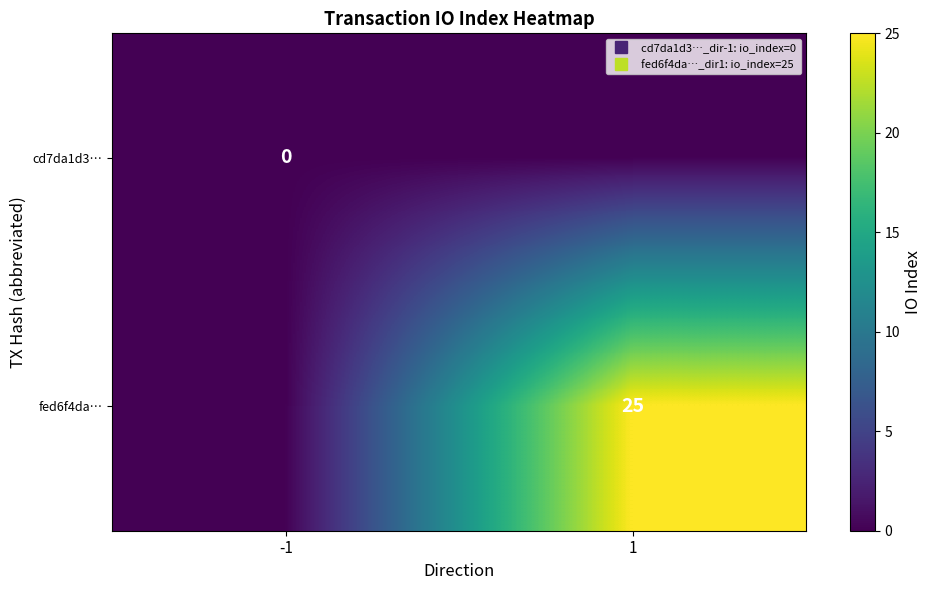

Which category has the lowest value in the cd7da1d3… series?

-1